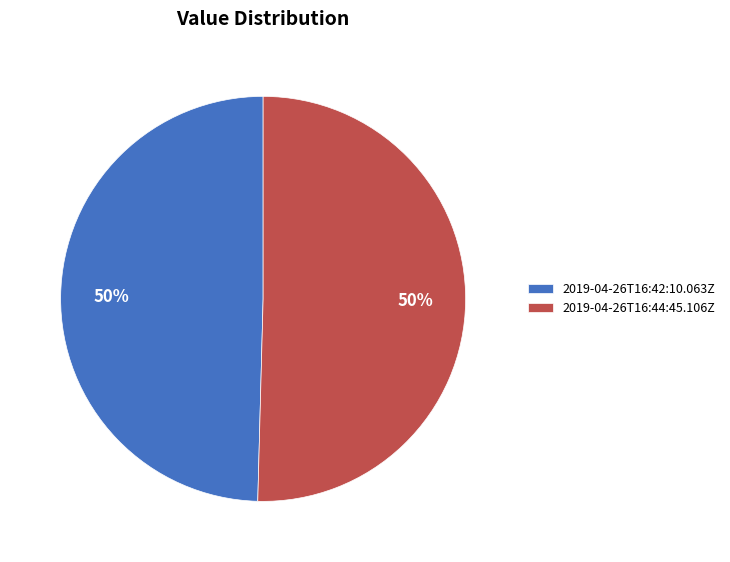

Combined, do 2019-04-26T16:44:45.106Z and 2019-04-26T16:42:10.063Z account for over 50%?

Yes